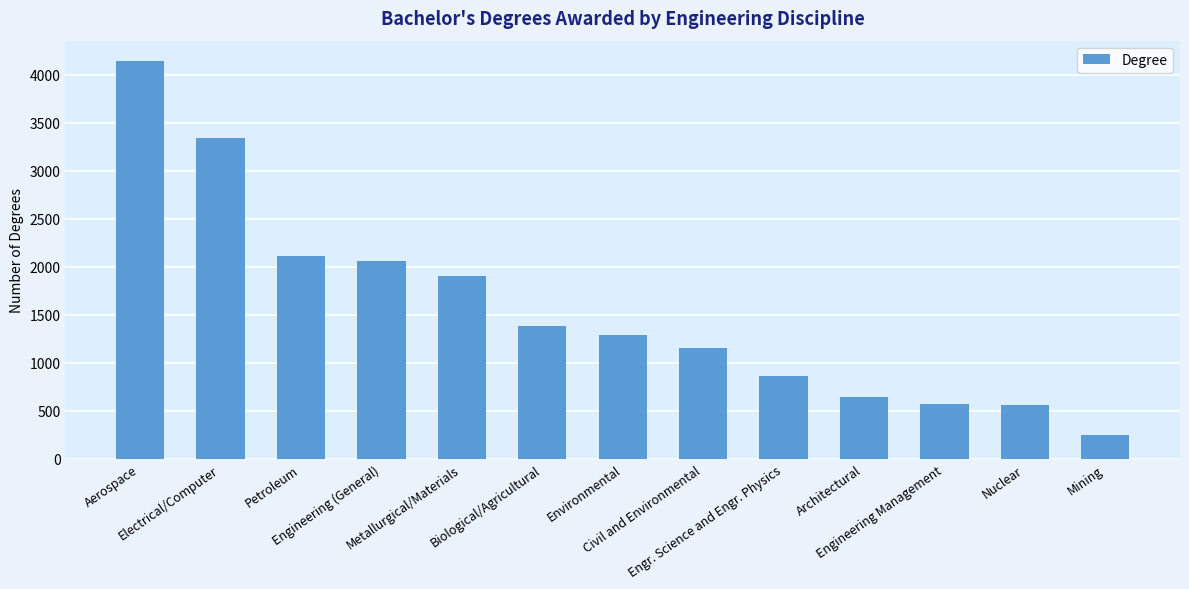

What is the ratio of the value at Petroleum to the value at Nuclear?

3.8